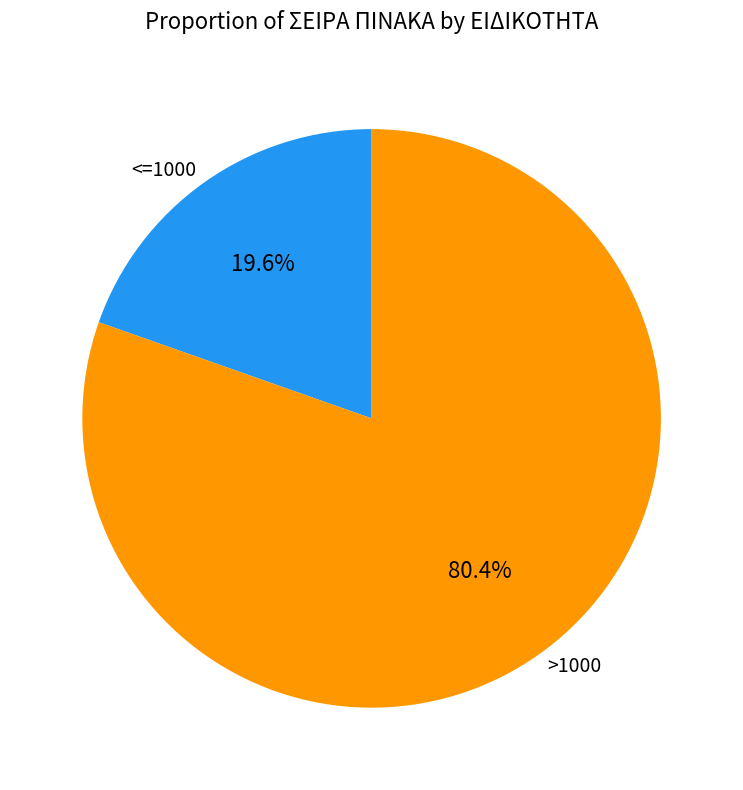

Which slice is the largest?

>1000